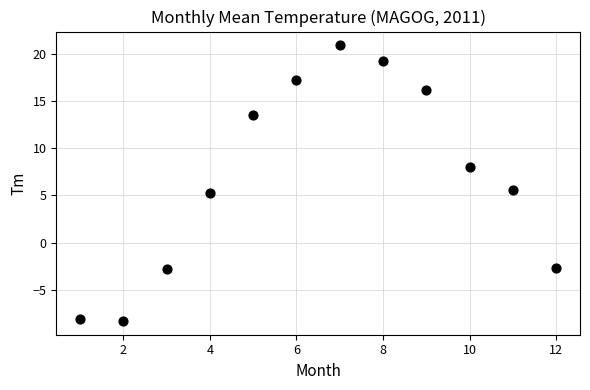

What is the range of Y values (max minus min)?

29.2